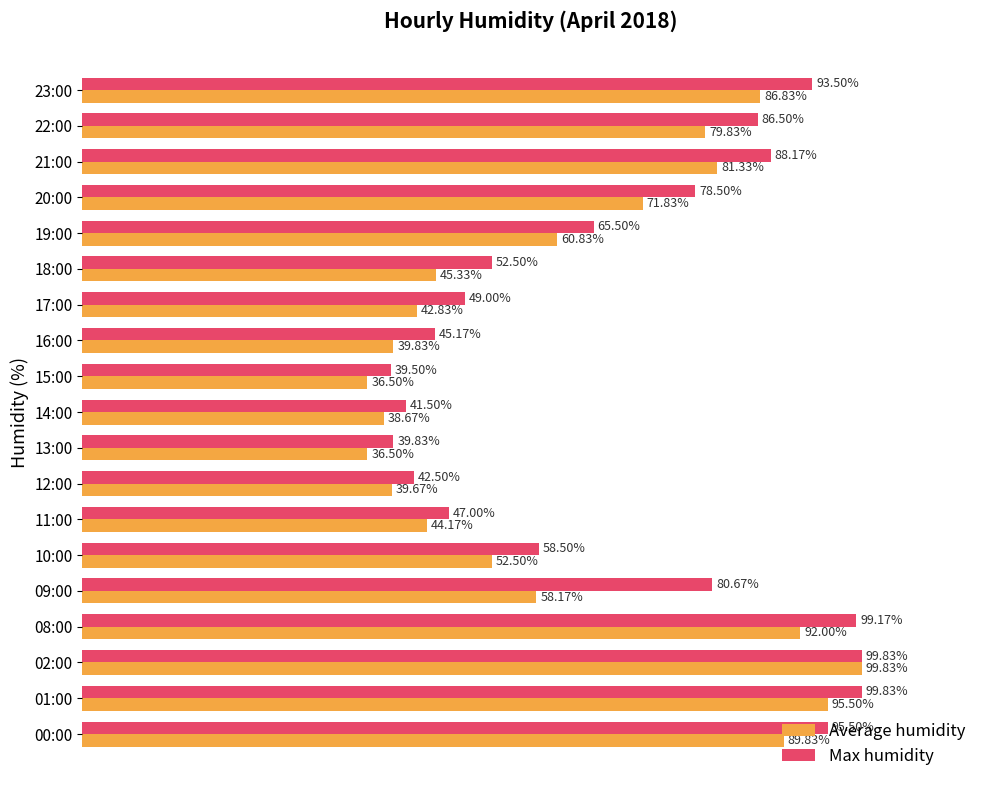

At which category is the sum across all series the highest?

02:00